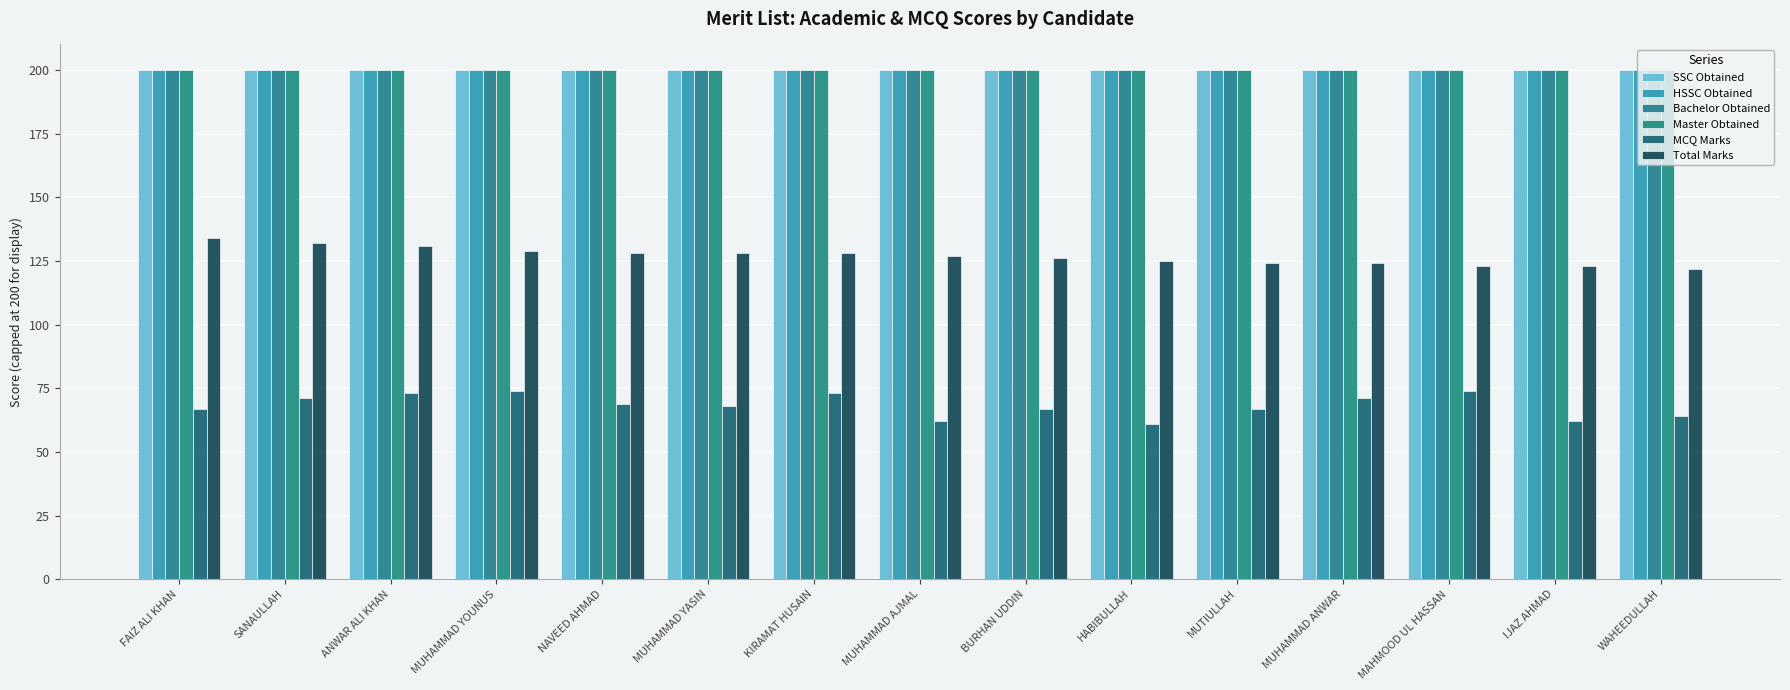

Which series has the largest total across all categories?

SSC Obtained